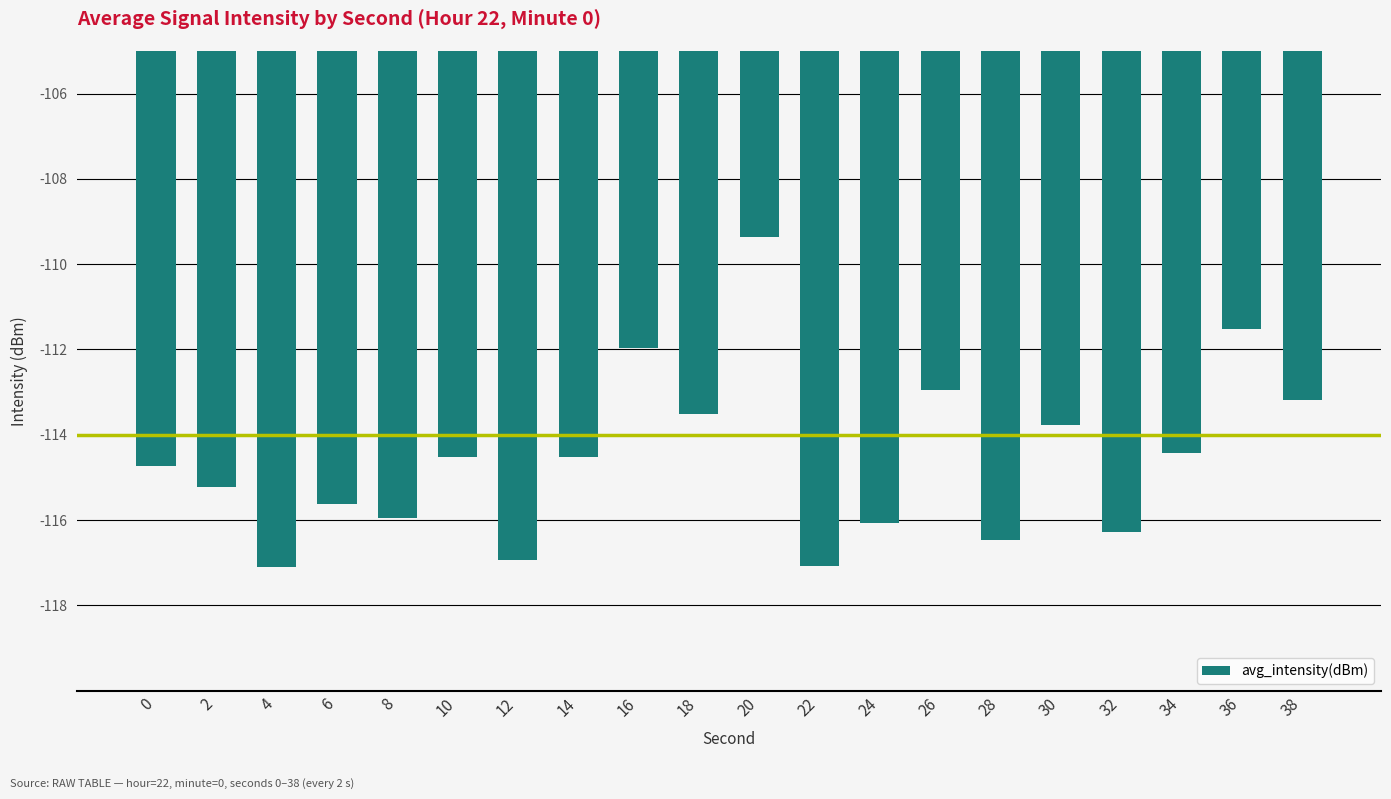

What is the average value?

-114.6